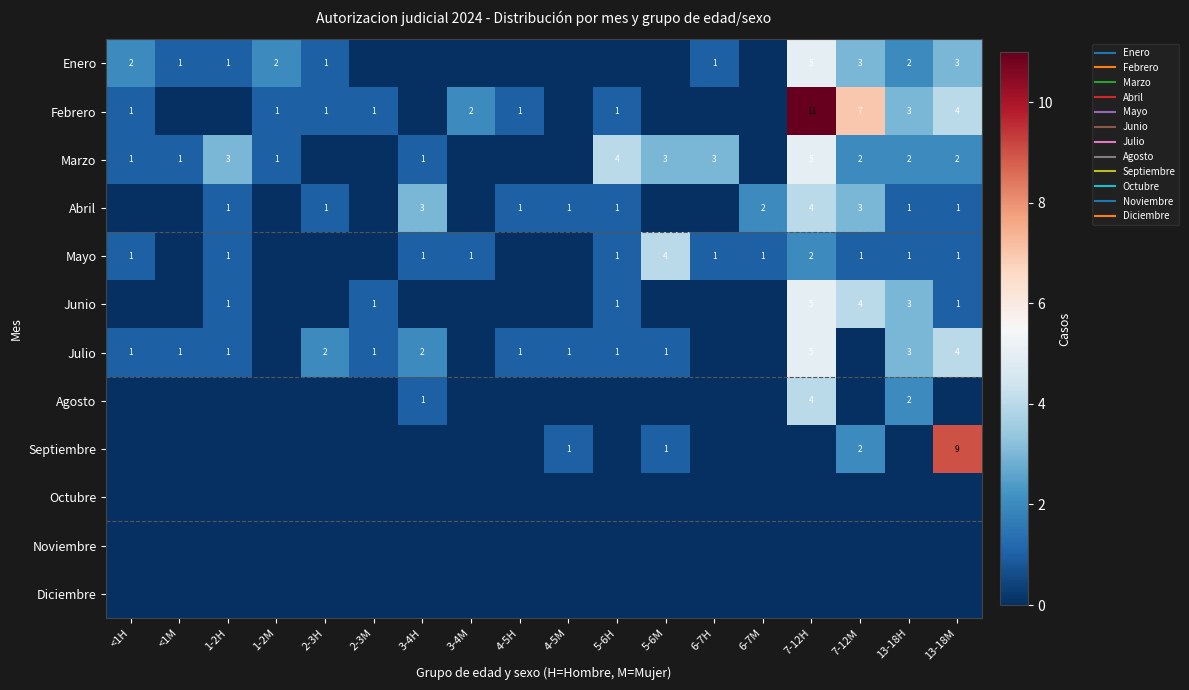

How many data points does each series have?

18